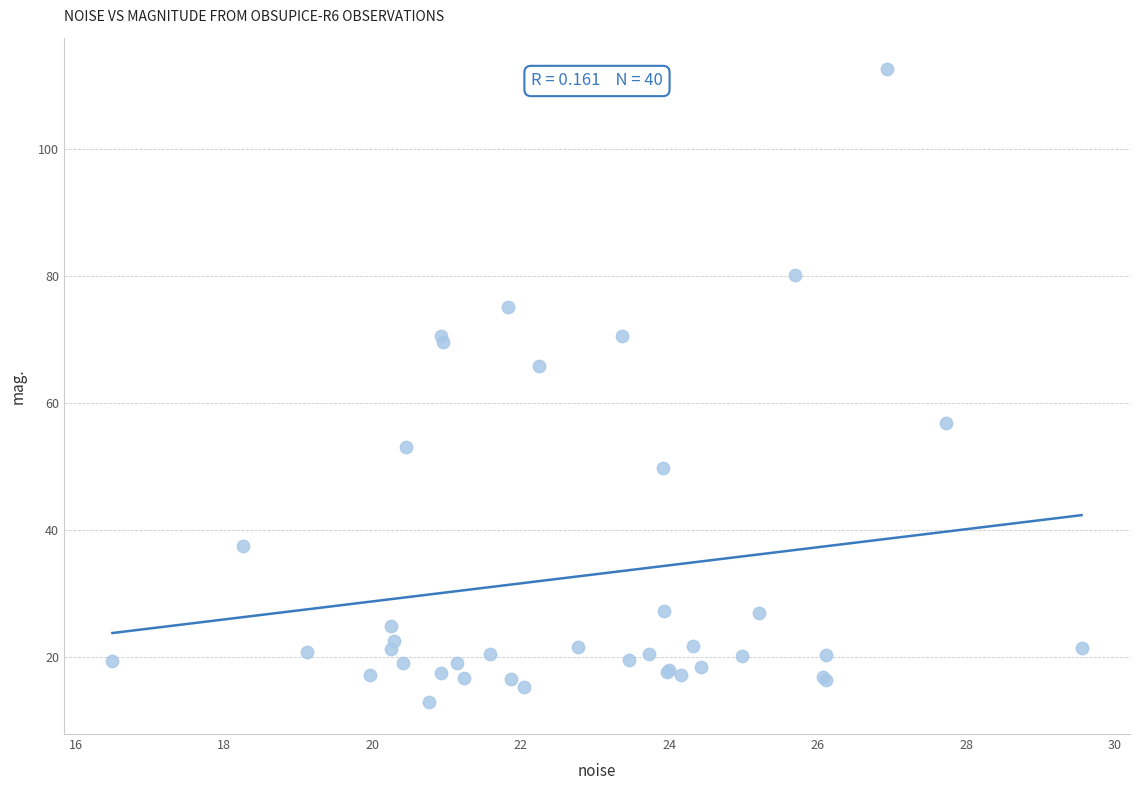

What Y value in the scatter plot is closest to 62?

65.7